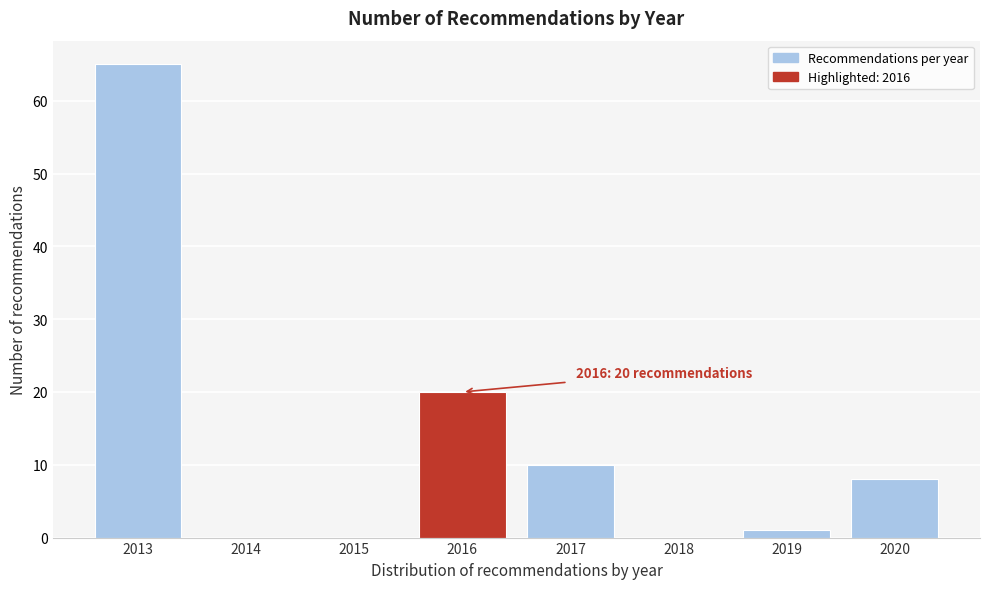

Reading right to left, extract all data points from this chart.

2020=8	2019=1	2018=0	2017=10	2016=20	2015=0	2014=0	2013=65